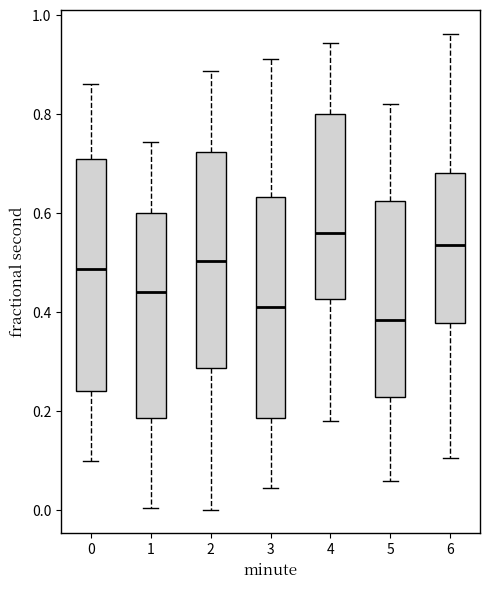

Comparing the boxes themselves (not the whiskers), which one is the tallest?

0